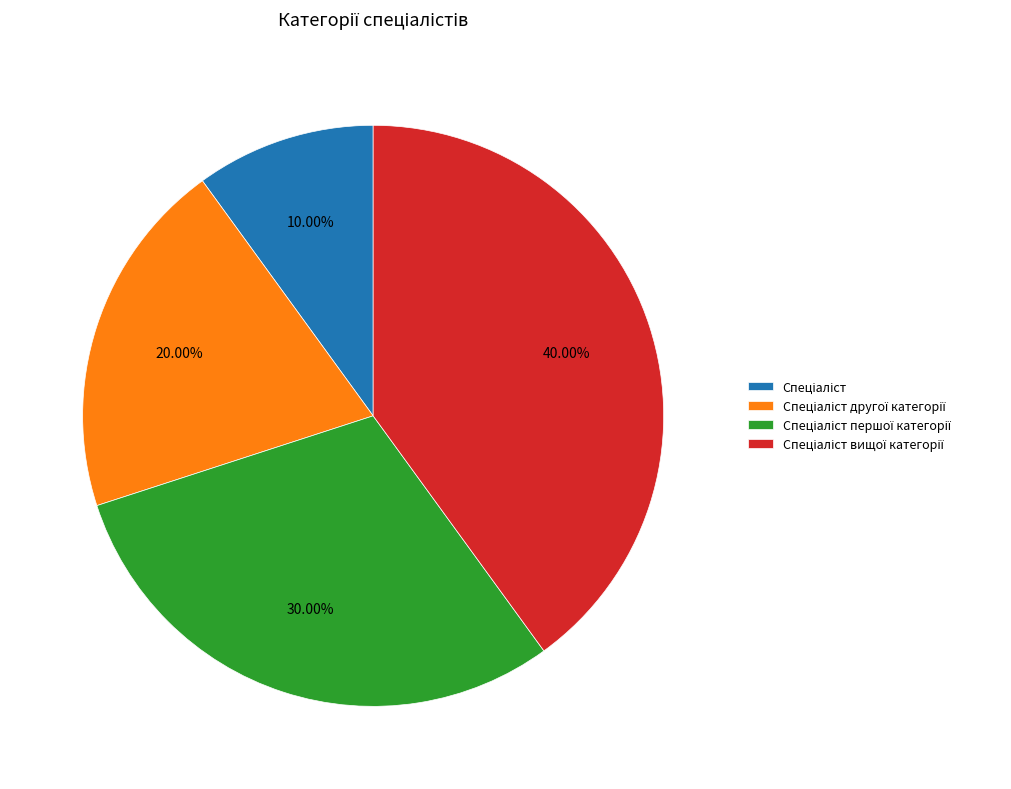

How many slices are in this pie chart?

4